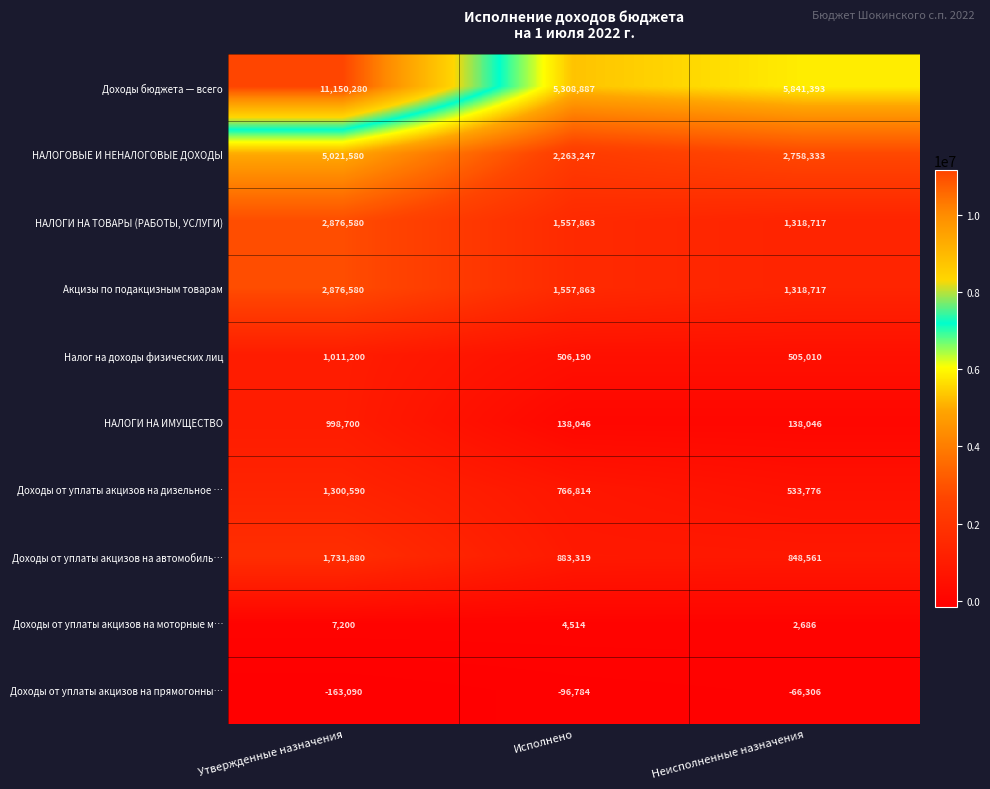

Which label corresponds to the smallest value in the chart?

Утвержденные назначения